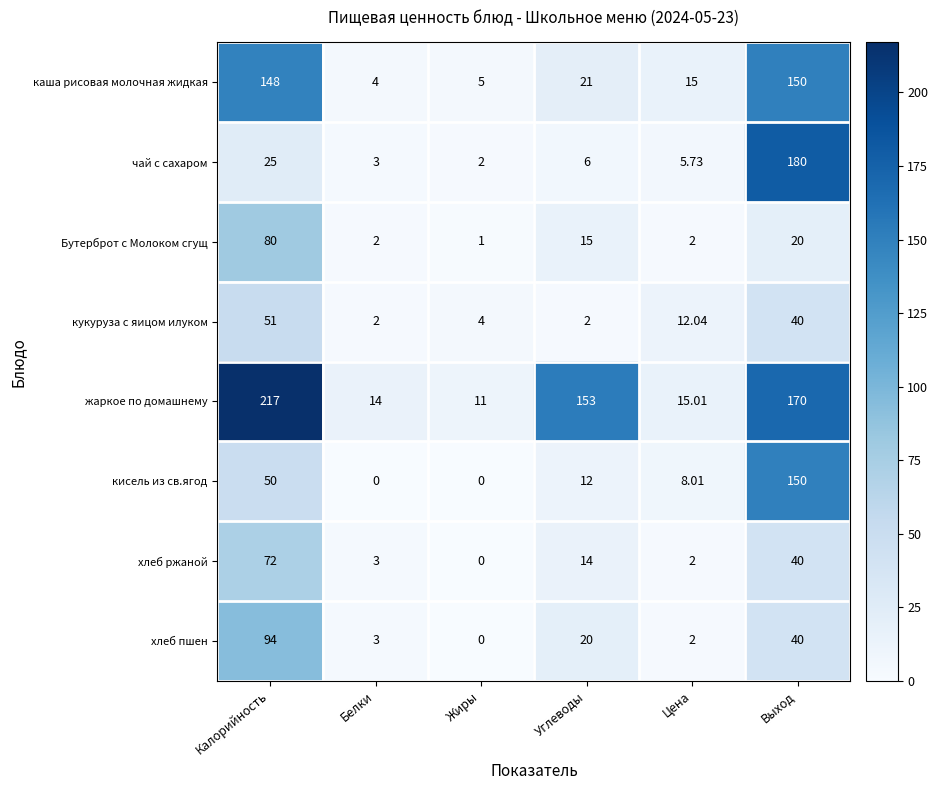

Is the value of хлеб пшен at Белки greater than the value of каша рисовая молочная жидкая at Цена?

No